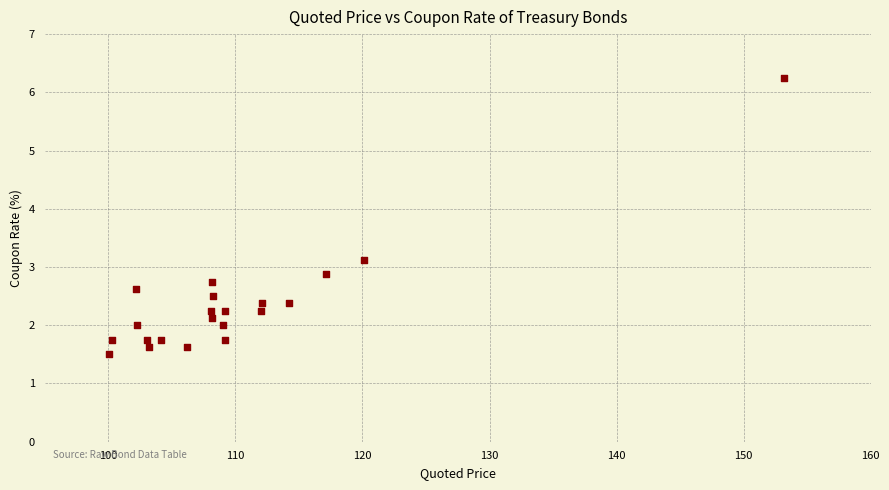

What is the range of X values (max minus min)?

53.1